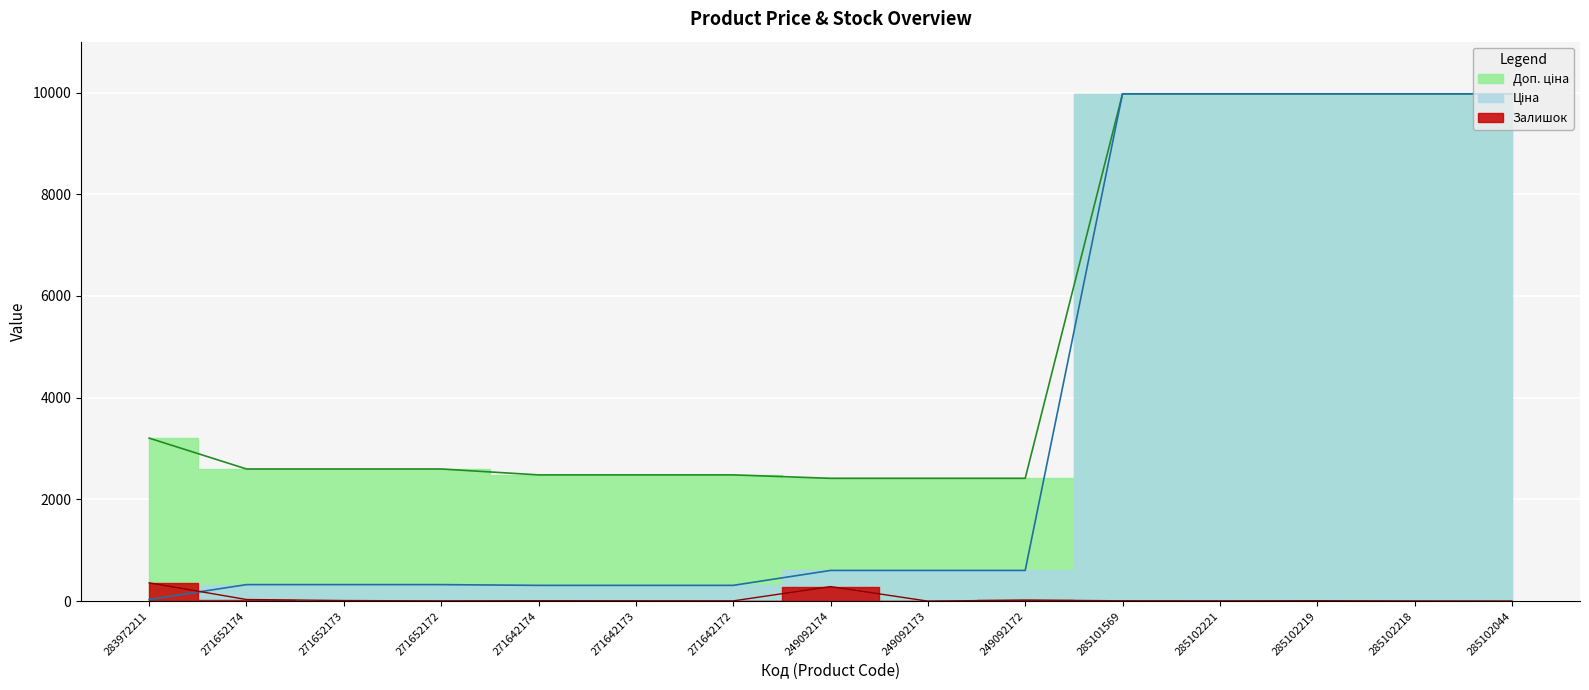

What is the sum of all Доп. ціна values?

75566.6